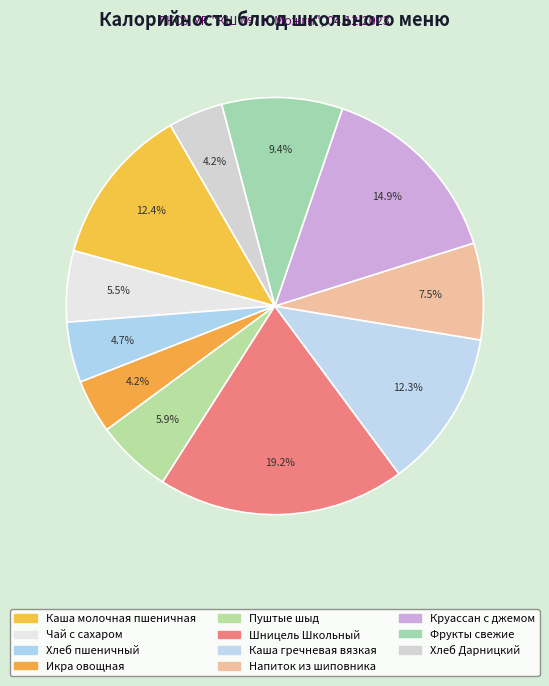

How many slices are in this pie chart?

11